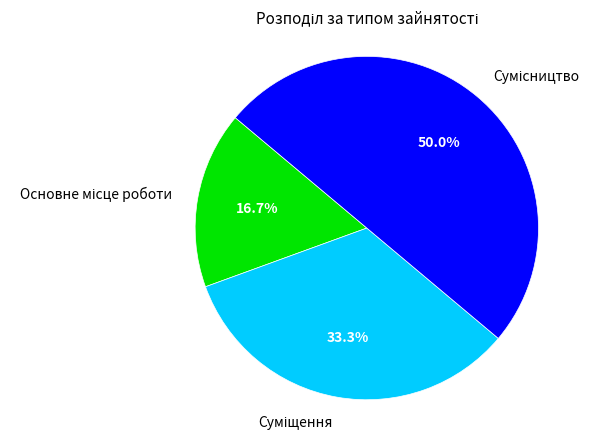

Rank the categories by value from highest to lowest.

Сумісництво, Суміщення, Основне місце роботи